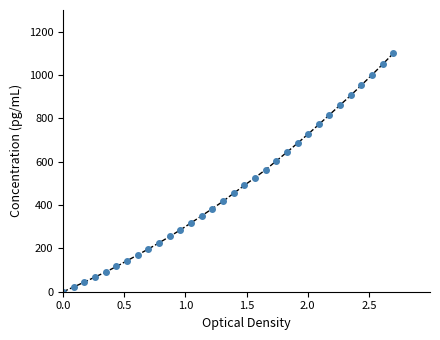

Reading right to left, list all the values displayed in this chart.

1100.0	1049.8	1000.9	953.2	906.2	861.5	816.7	771.7	727.9	685.4	643.9	603.3	563.1	526.4	490.7	454.4	417.3	383.4	350.4	317.6	285.4	255.0	225.7	197.4	170.1	143.2	116.6	91.3	68.2	44.5	22.1	0.0